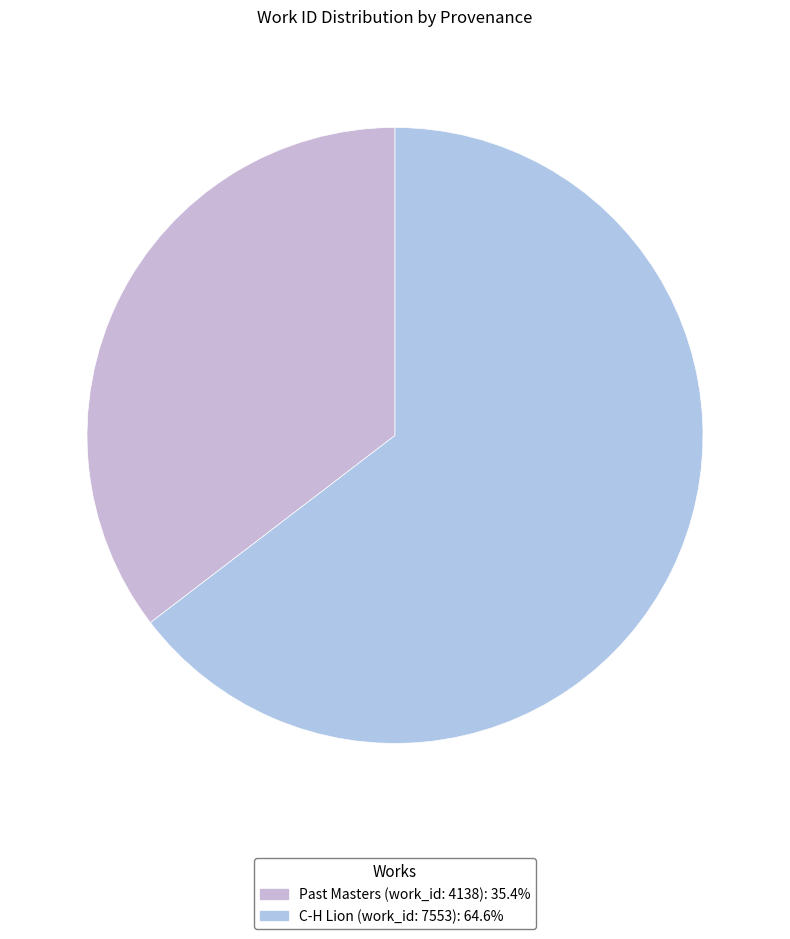

Which slice is the largest?

C-H Lion (work_id: 7553)